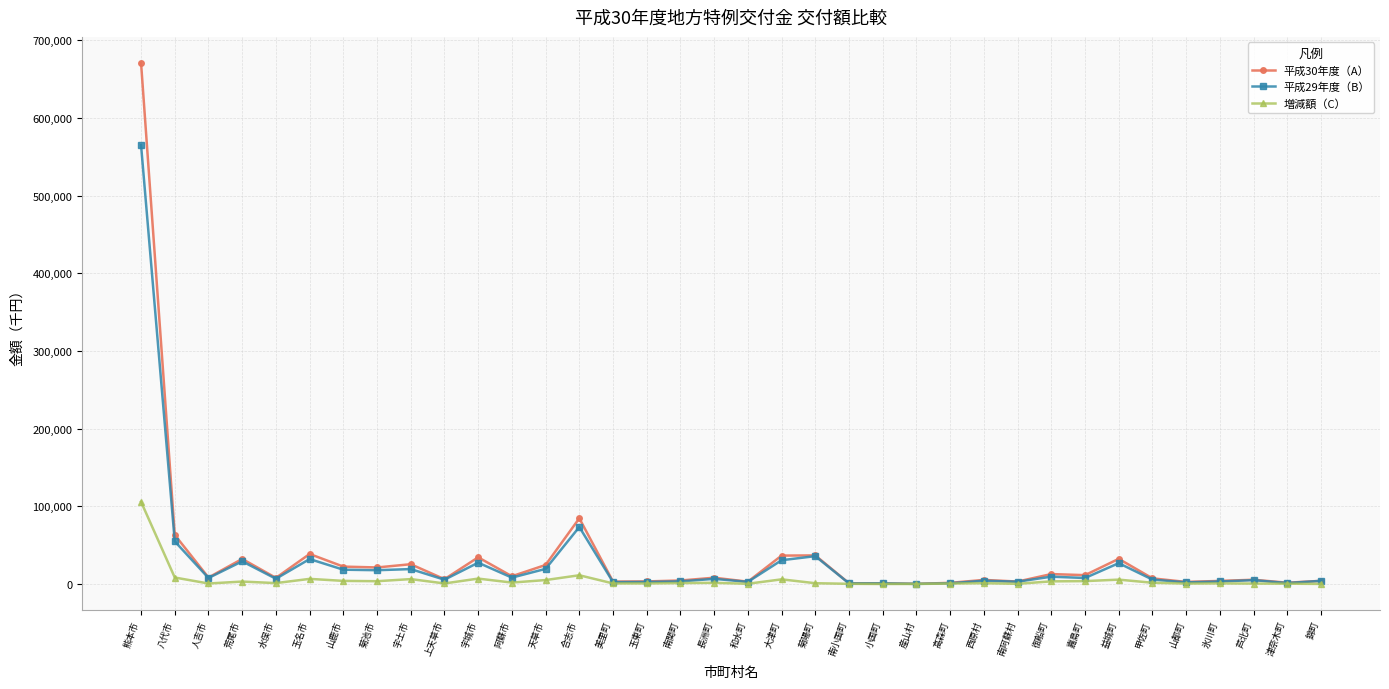

What is the difference between the maximum and minimum values in the 平成29年度（B） series?

565045